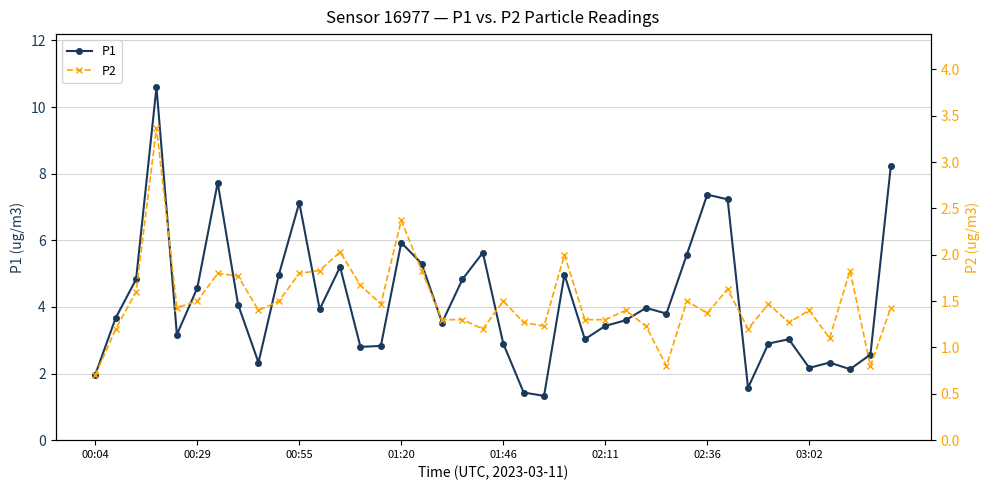

What are all the series names shown in the legend?

P1, P2